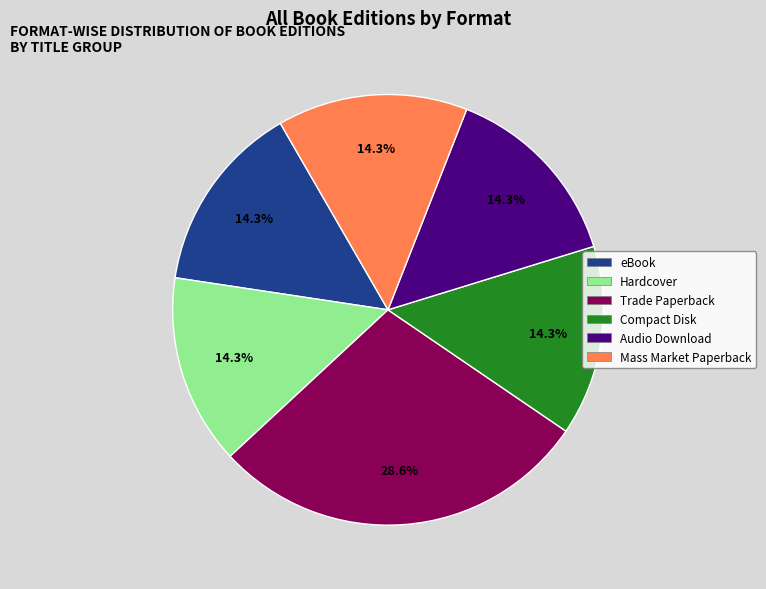

What is the largest slice in the pie chart?

Trade Paperback